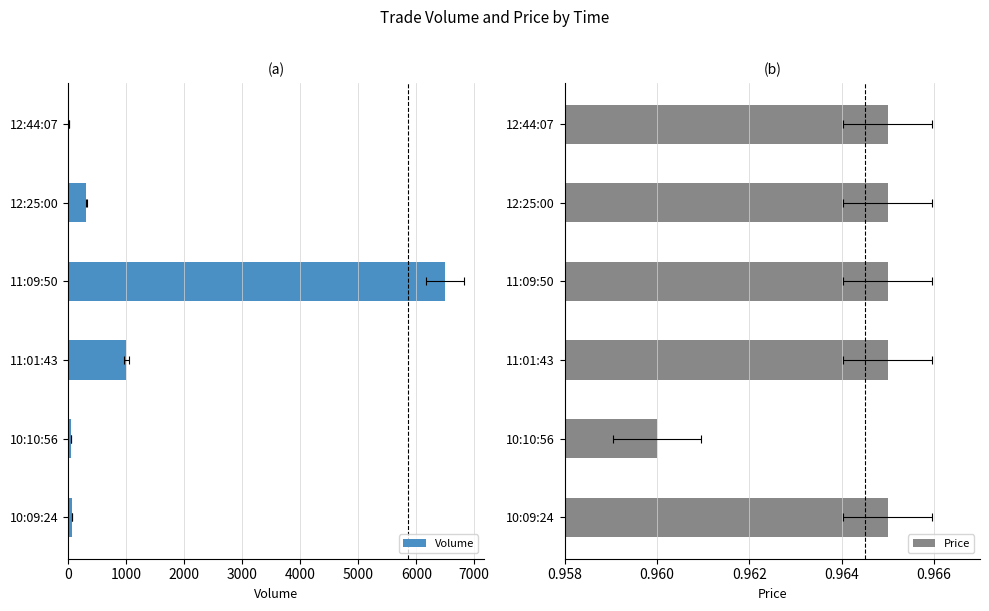

What is the highest value of the Price series?

1.0